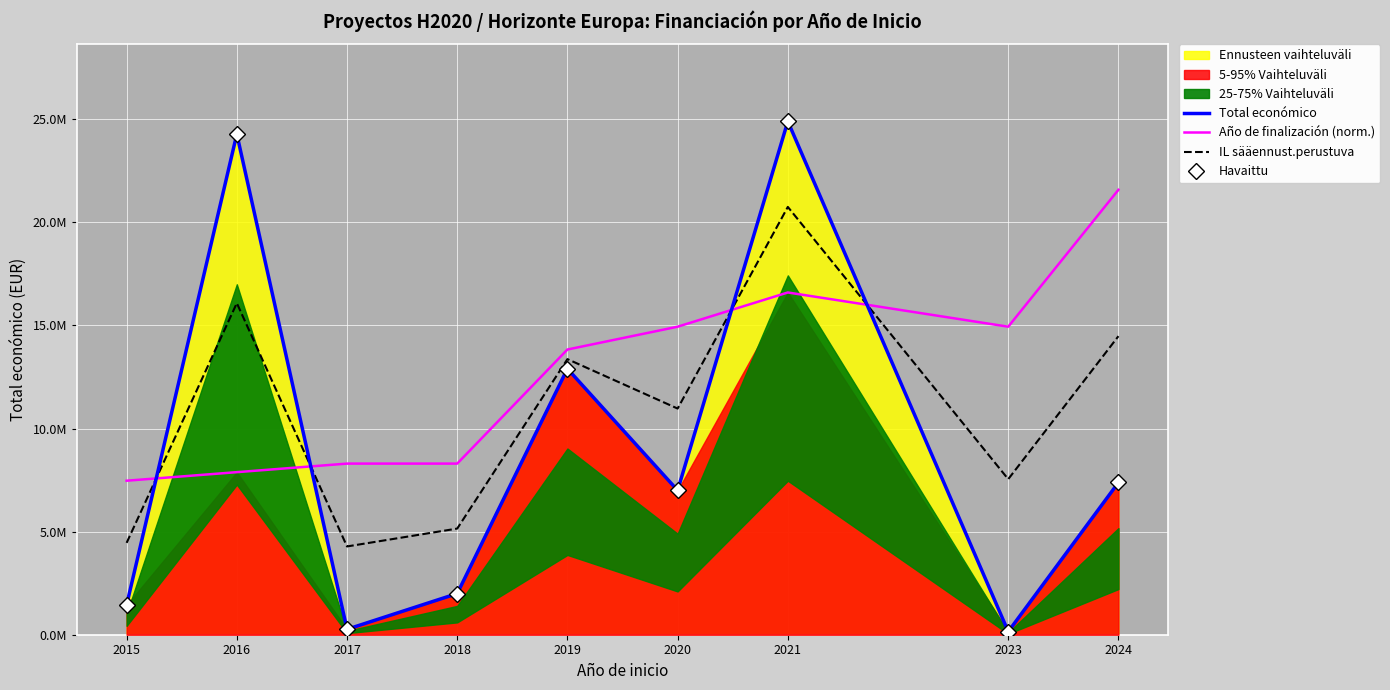

Rank the series by their maximum value, from lowest to highest.

IL sääennust.perustuva, Año de finalización (norm.), Total económico, Havaittu